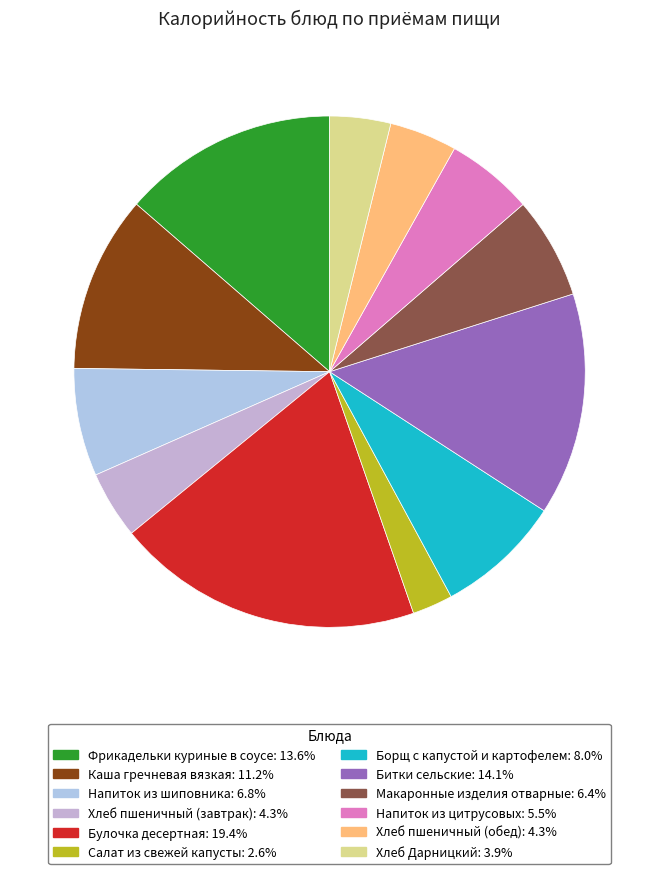

To the nearest percent, what is the average slice percentage?

8%